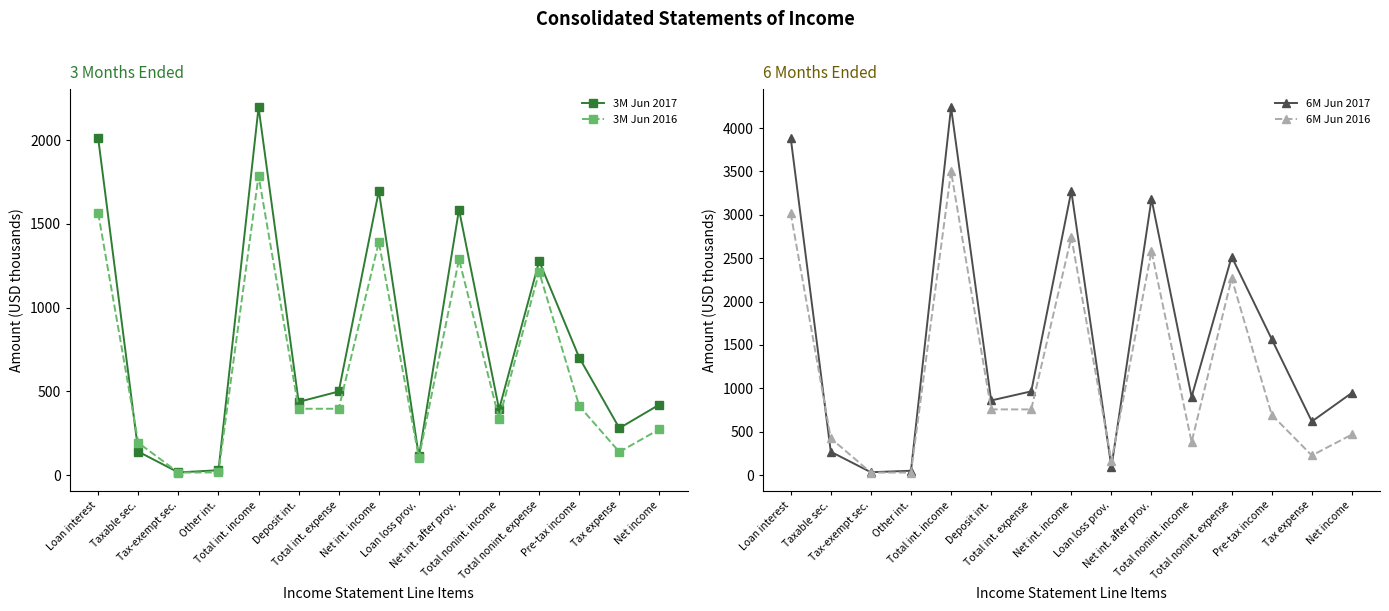

Is the value of 3M Jun 2016 at Total int. expense greater than the value of 6M Jun 2016 at Loan loss prov.?

Yes